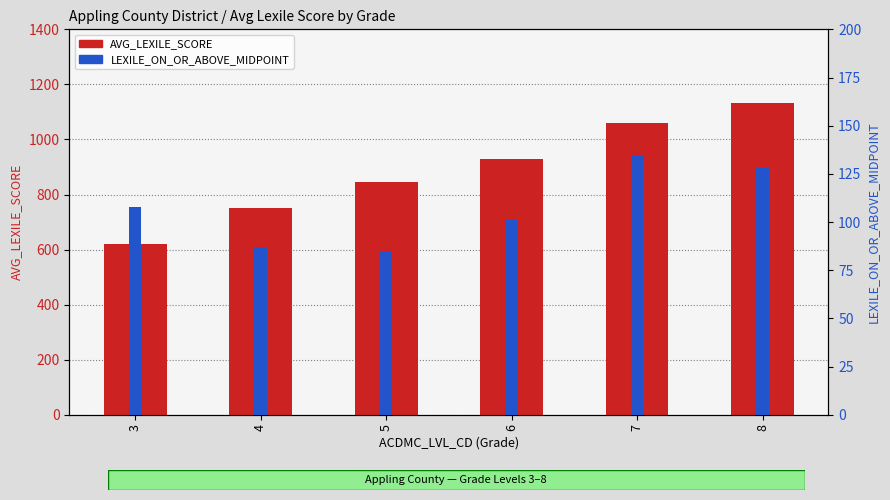

How many bars are there in each group?

2